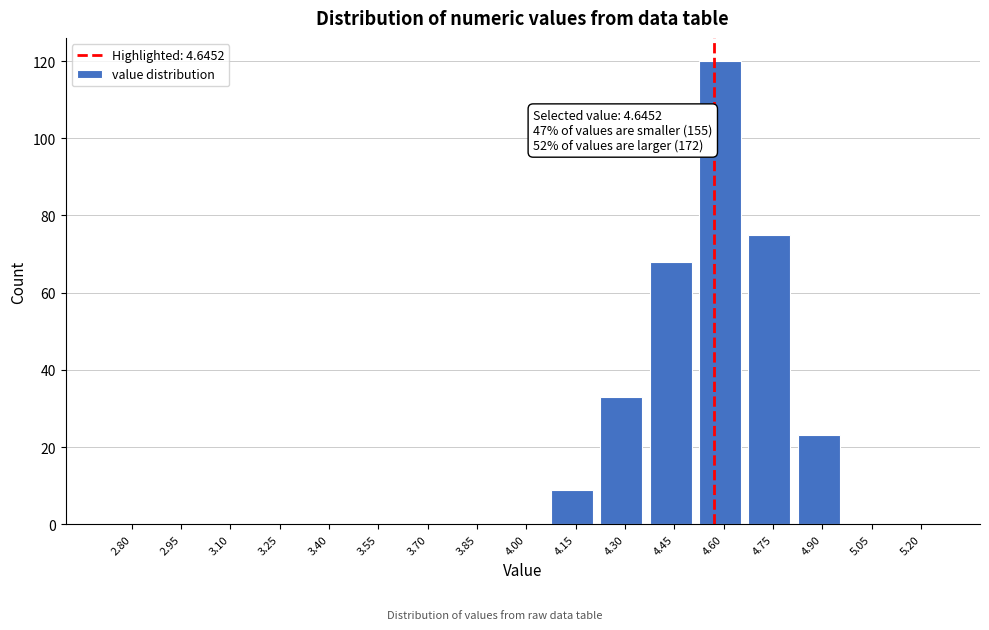

Reading left to right, transcribe all the data shown in this chart.

2.80=0	2.95=0	3.10=0	3.25=0	3.40=0	3.55=0	3.70=0	3.85=0	4.00=0	4.15=9	4.30=33	4.45=68	4.60=120	4.75=75	4.90=23	5.05=0	5.20=0